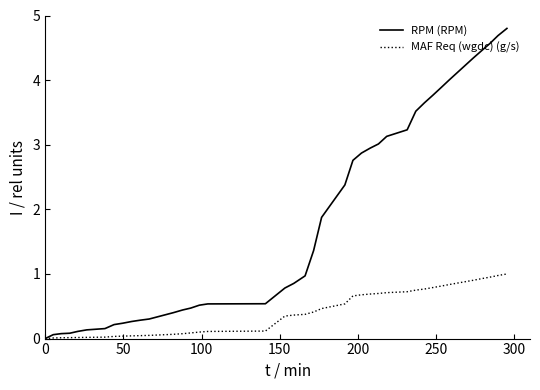

Which series has the largest total across all categories?

RPM (RPM)